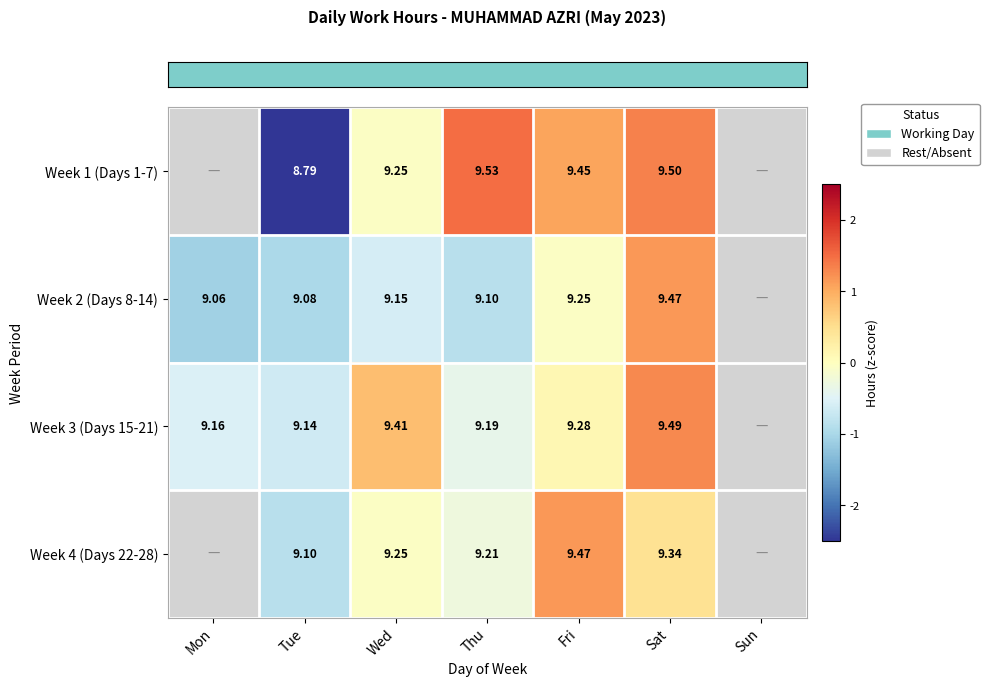

How many values in the row_2 series are below 0?

3